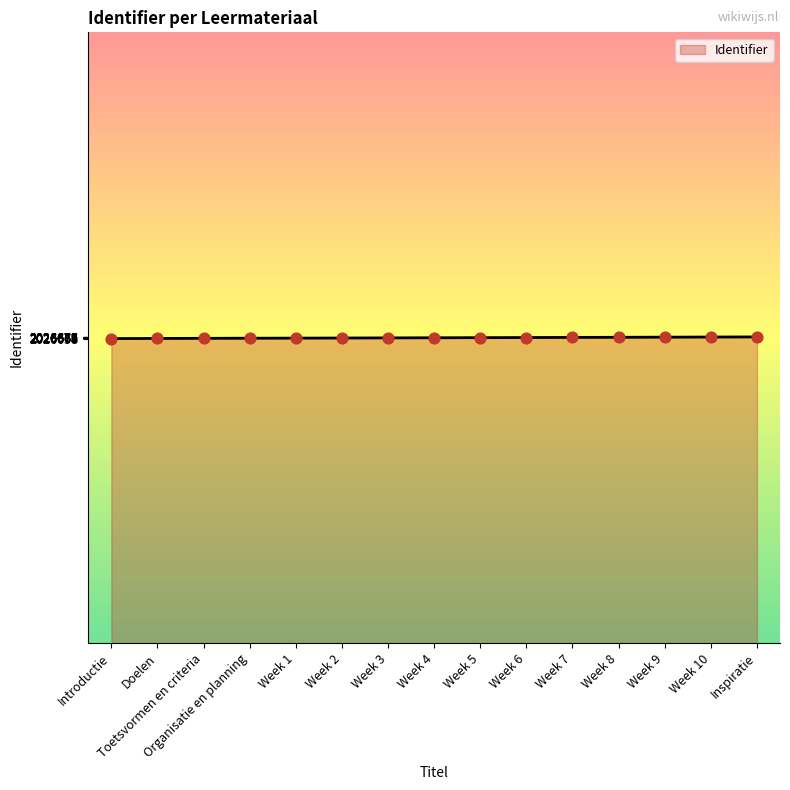

What is the ratio of the value at Week 10 to the value at Introductie?

1.0